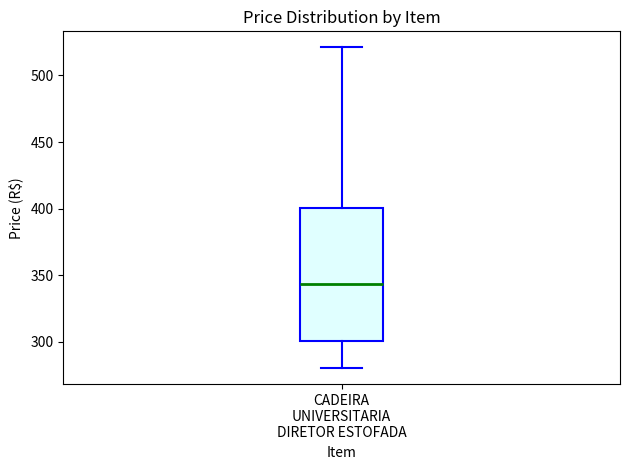

Where does the upper whisker of the box for CADEIRA UNIVERSITARIA DIRETOR ESTOFADA end on the y-axis? The values are not printed on the chart, so give them approximately, as read against the axis.

520